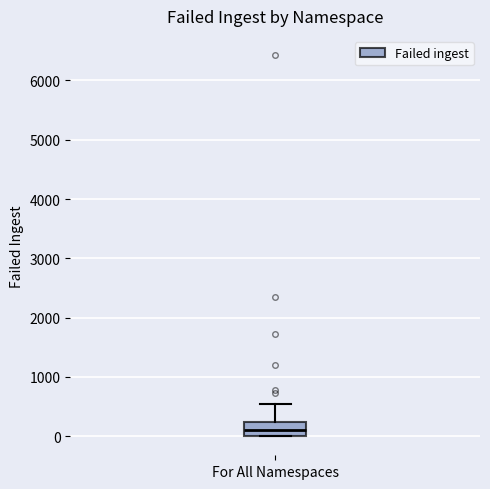

Read this box plot against the y-axis: the position of the median line, the range covered by the box, and the ends of both whiskers. The values are not printed on the chart, so give them approximately, as read against the axis.

median 100, box 0 to 200, whiskers 0 to 500